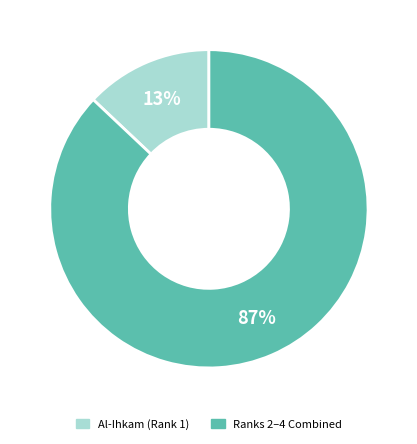

To the nearest percent, what is the average slice percentage?

50%